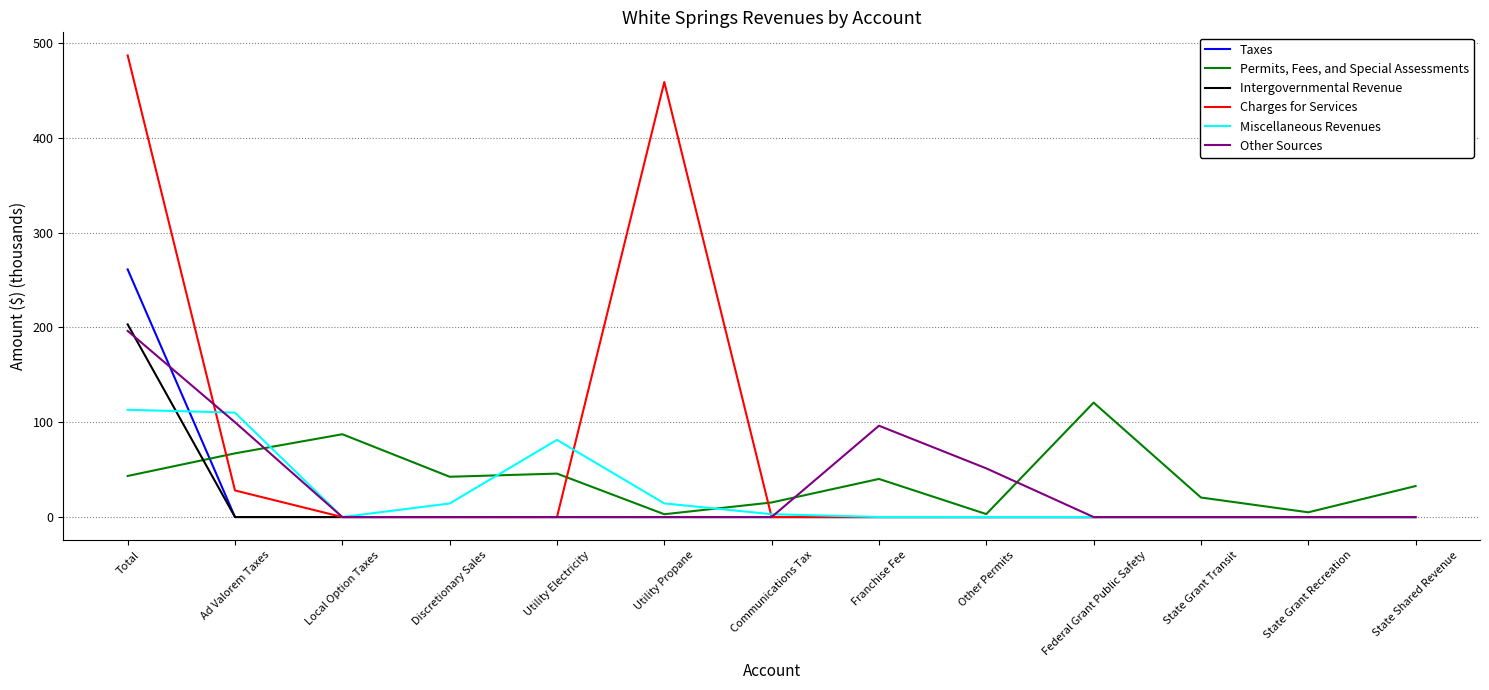

How many distinct data groups are displayed?

6